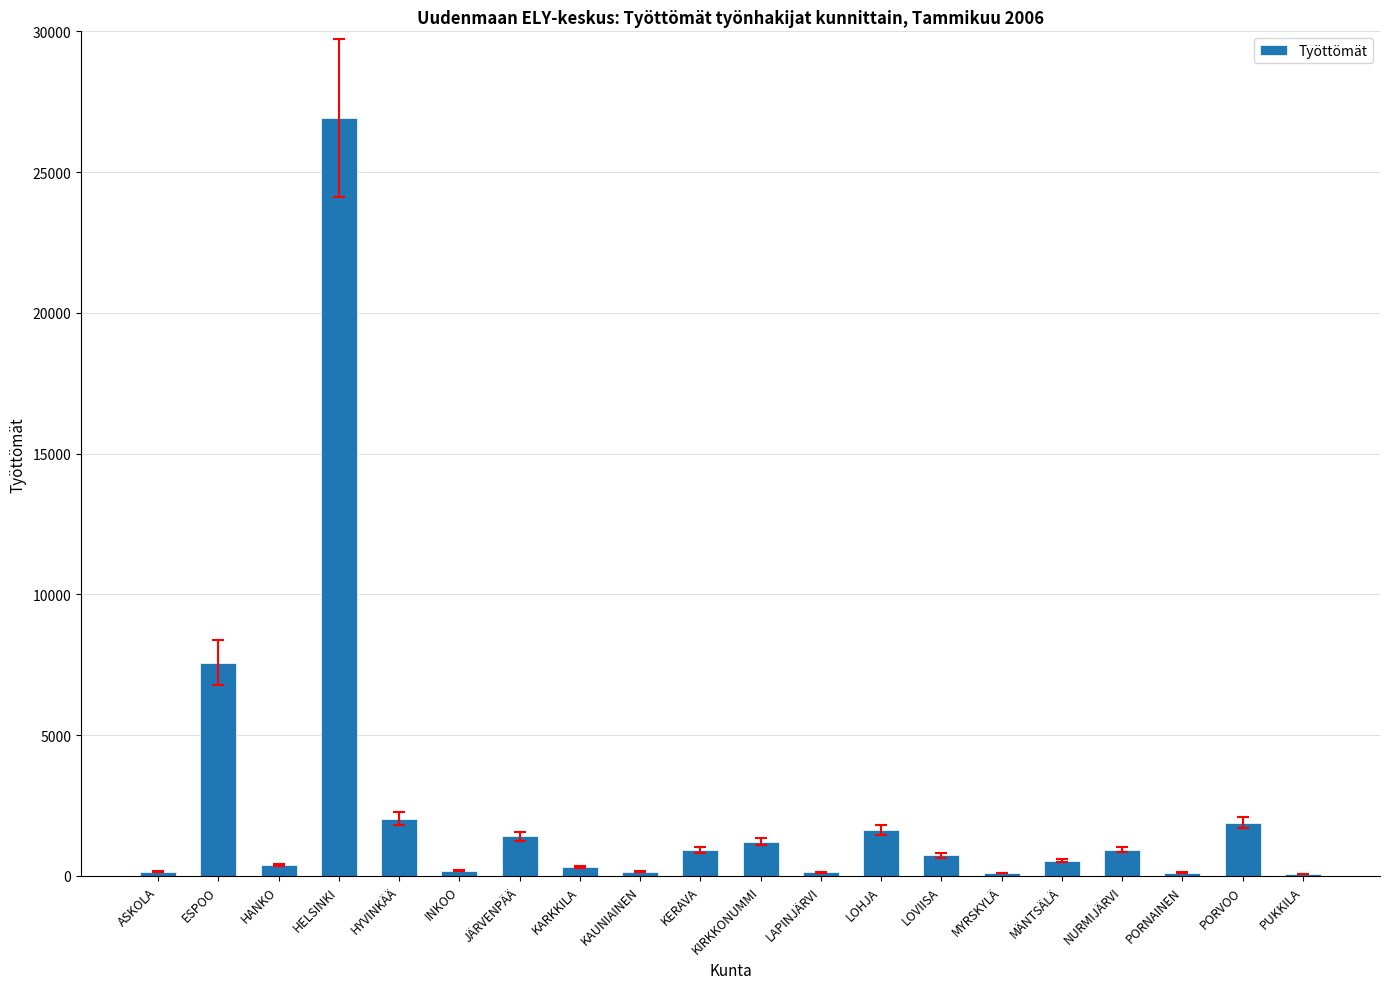

At which category does the chart reach its peak across all series?

HELSINKI